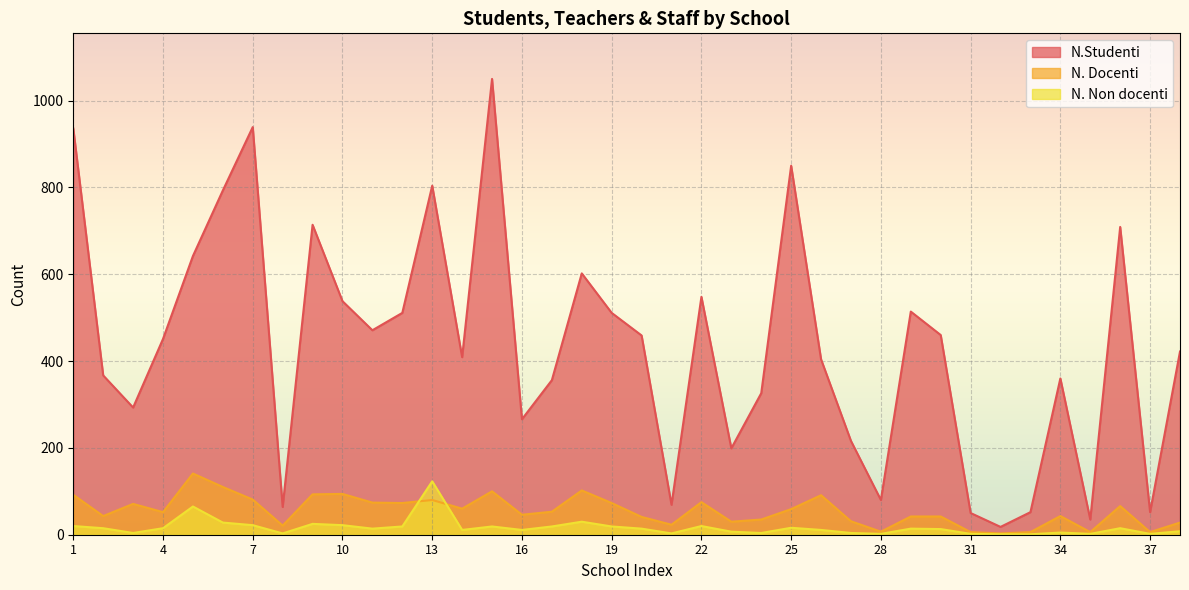

Where does the N. Non docenti series first go above 14?

1